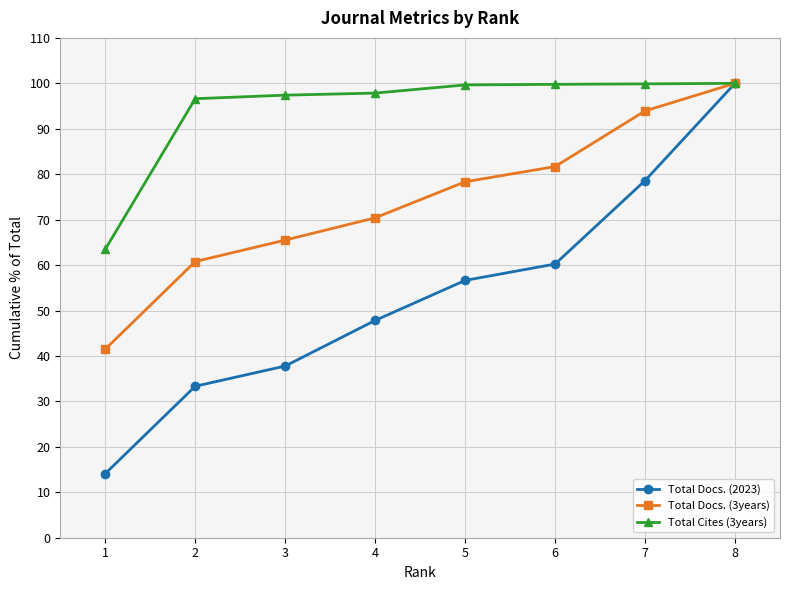

Which category has the lowest value in the Total Docs. (3years) series?

1